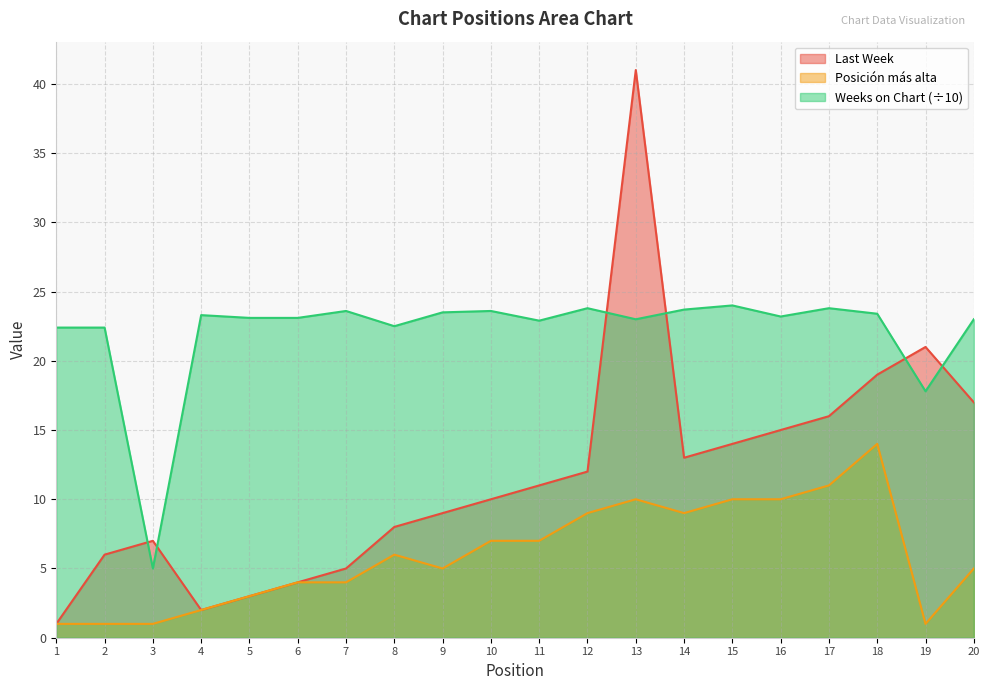

Reading right to left, transcribe all the data shown in this chart.

Last Week: 17.0	21.0	19.0	16.0	15.0	14.0	13.0	41.0	12.0	11.0	10.0	9.0	8.0	5.0	4.0	3.0	2.0	7.0	6.0	1.0
Posicion mas alta: 5.0	1.0	14.0	11.0	10.0	10.0	9.0	10.0	9.0	7.0	7.0	5.0	6.0	4.0	4.0	3.0	2.0	1.0	1.0	1.0
Weeks on Chart: 23.0	17.8	23.4	23.8	23.2	24.0	23.7	23.0	23.8	22.9	23.6	23.5	22.5	23.6	23.1	23.1	23.3	5.0	22.4	22.4